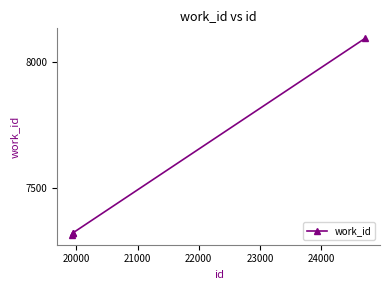

How many series are shown in this chart?

1